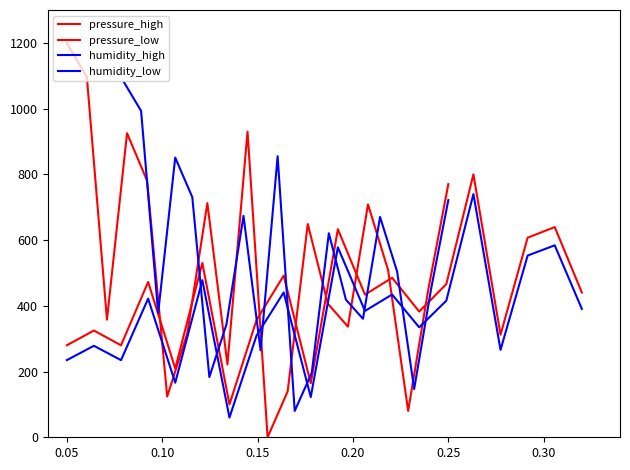

True or false: pressure_low has a value of 894.8 at 10.

False